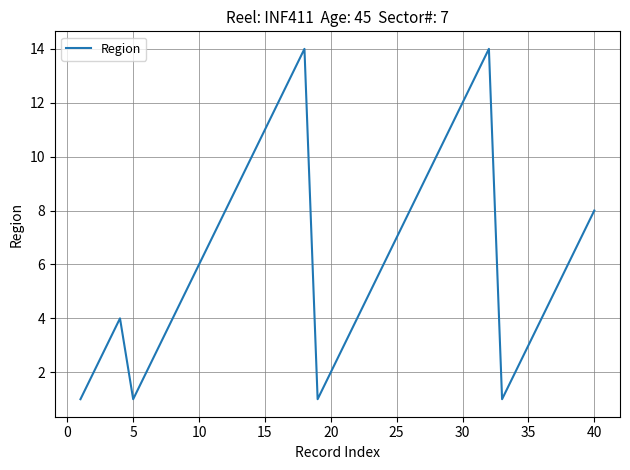

What is the maximum value shown in the chart?

14